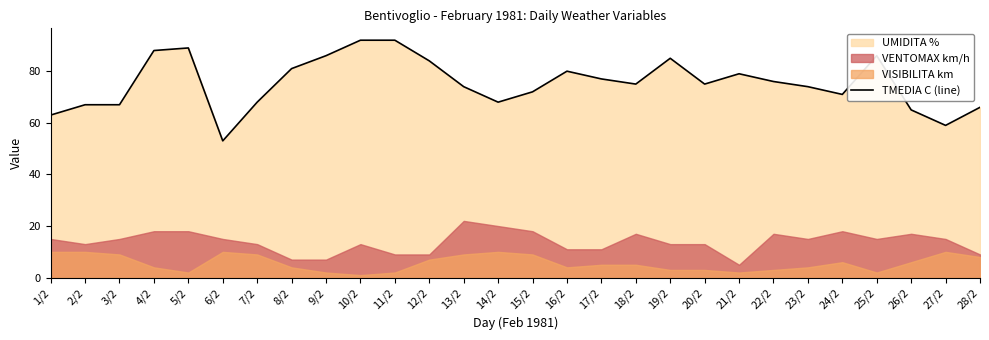

What is the average value?

75